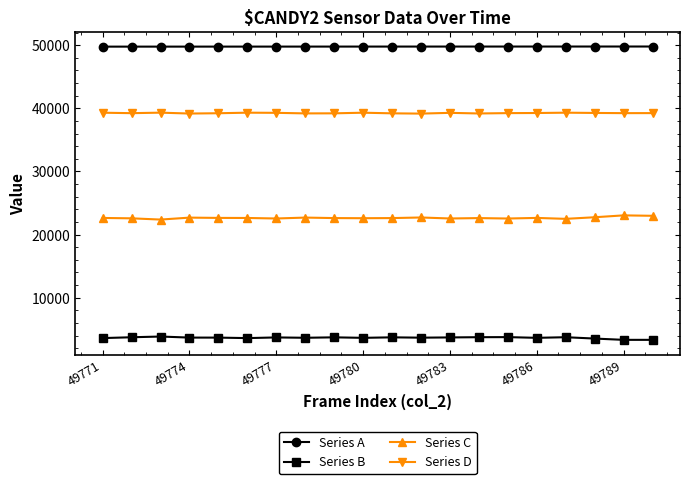

Rank the series by their maximum value, from highest to lowest.

Series A, Series D, Series C, Series B